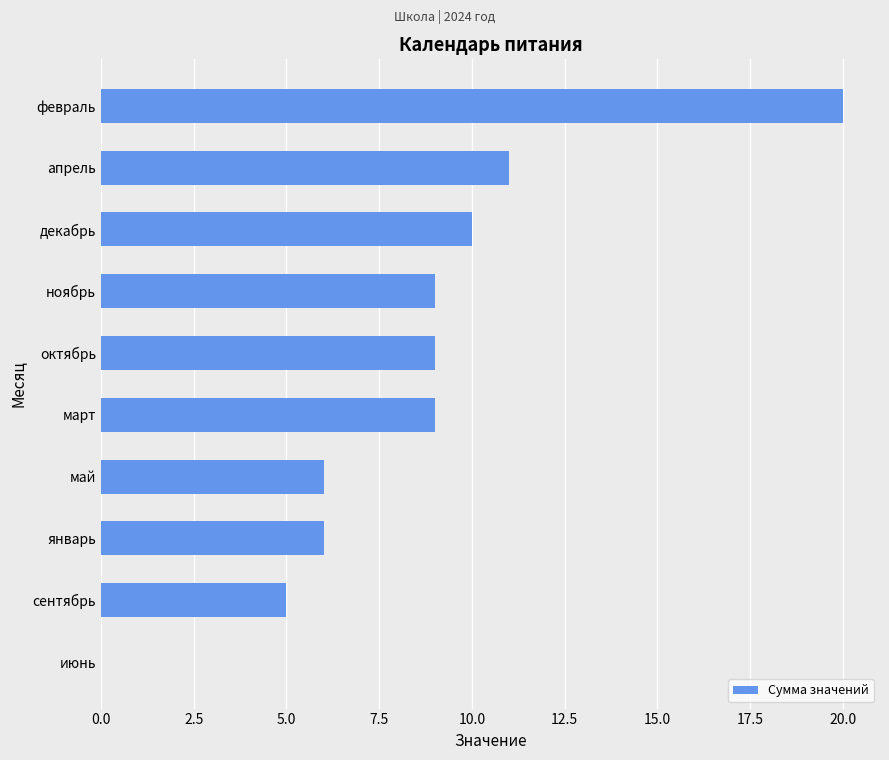

The value at сентябрь is 8. True or false?

False